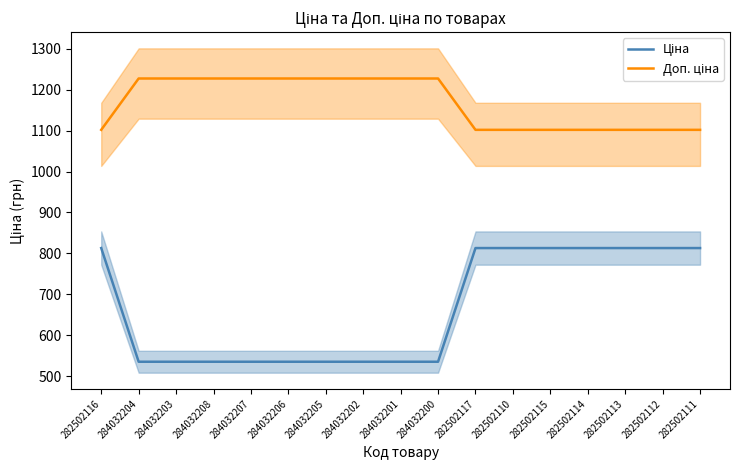

What is the sum of all Доп. ціна values?

19858.5